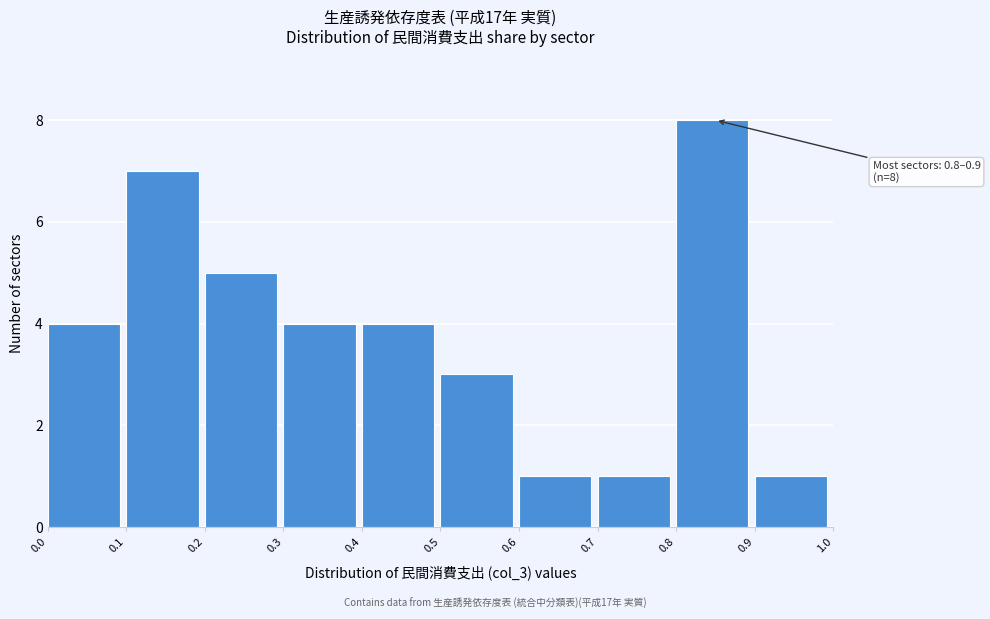

Over which range of the x-axis is the bar tallest?

0.8 to 0.9